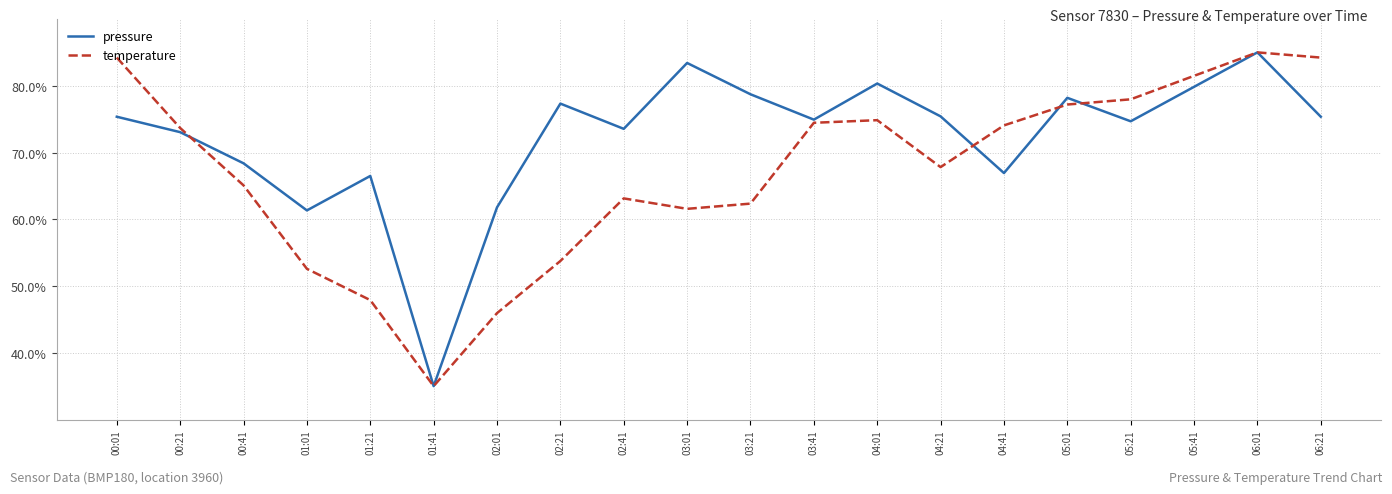

How many lines are shown in the chart?

2